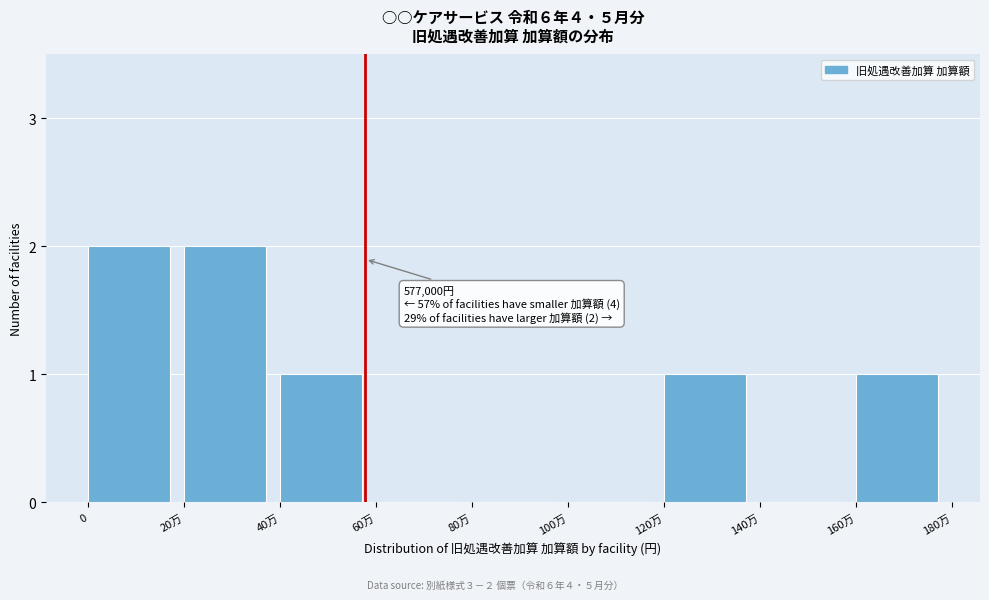

Reading right to left, list all the values displayed in this chart.

160万=1	140万=0	120万=1	100万=0	80万=0	60万=0	40万=1	20万=2	0=2